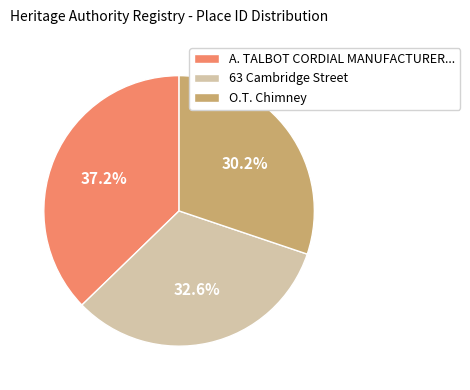

Rank the categories by value from highest to lowest.

A. TALBOT CORDIAL MANUFACTURER..., 63 Cambridge Street, O.T. Chimney